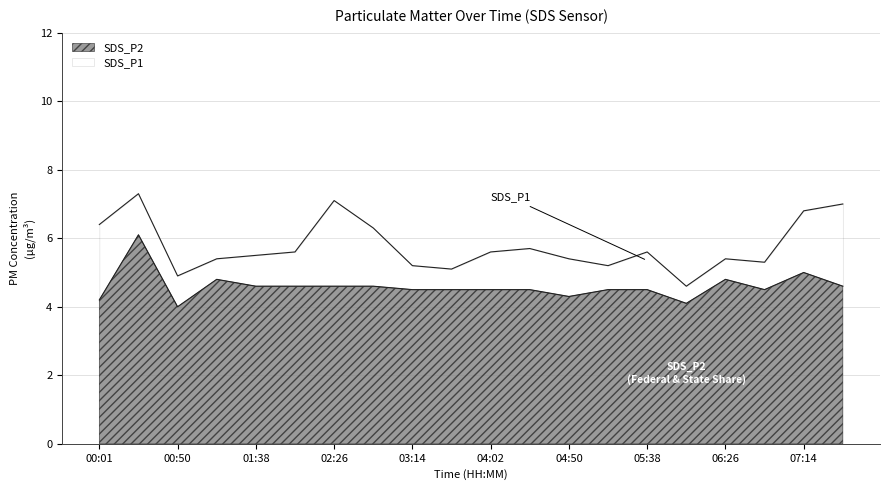

What is the lowest value of the SDS_P2 series?

4.0